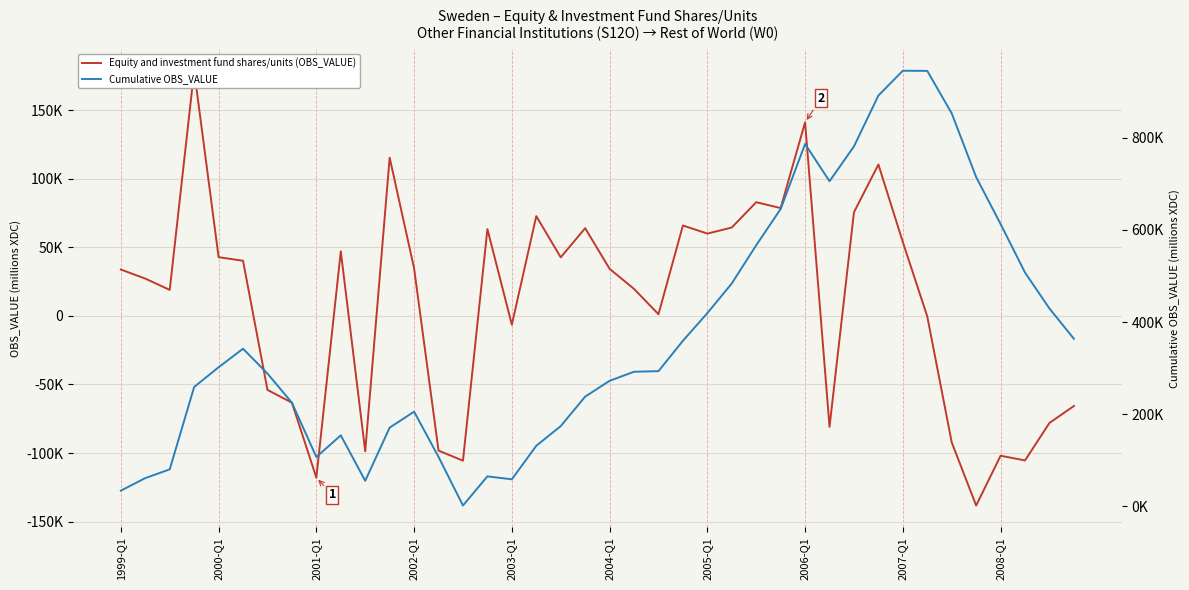

Rank the series at 2002-Q1 from highest to lowest value.

Cumulative OBS_VALUE, Equity and investment fund shares/units (OBS_VALUE)